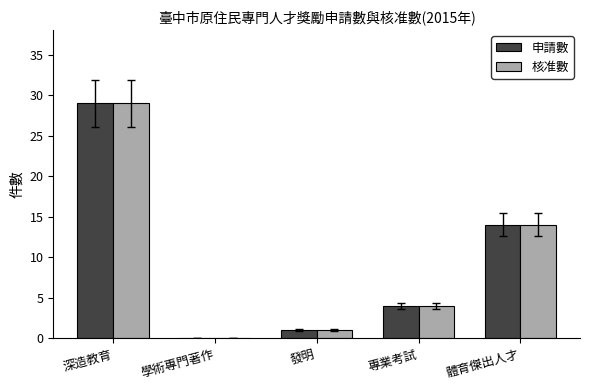

The 核准數 series shows 1 at 發明. True or false?

True